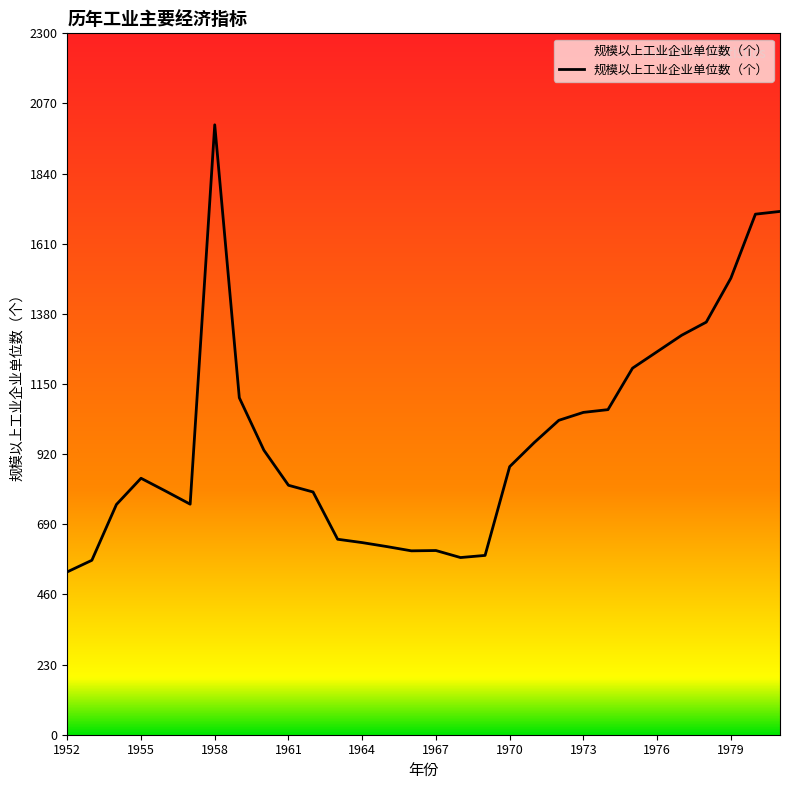

What is the difference between the maximum and minimum values?

1466